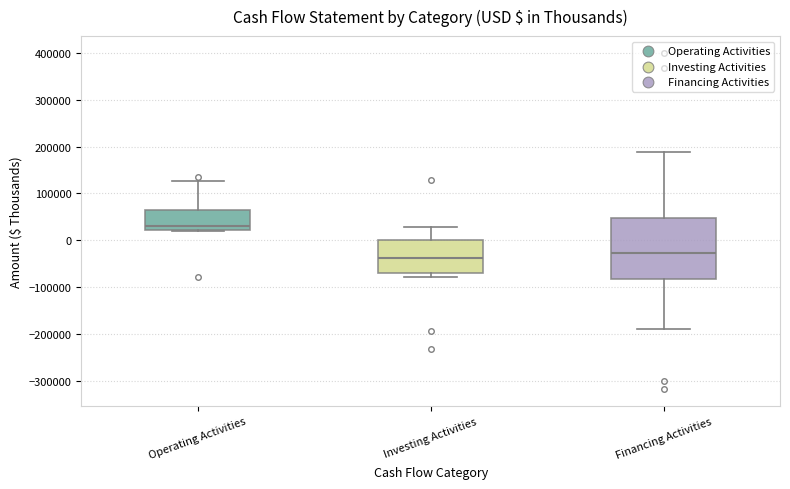

Comparing the boxes themselves (not the whiskers), which one is the tallest?

Financing Activities